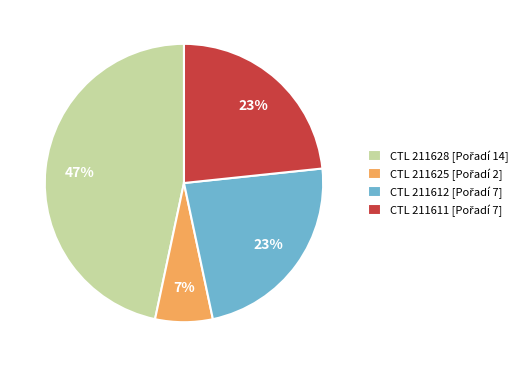

Is there any slice that represents more than half of the pie?

No